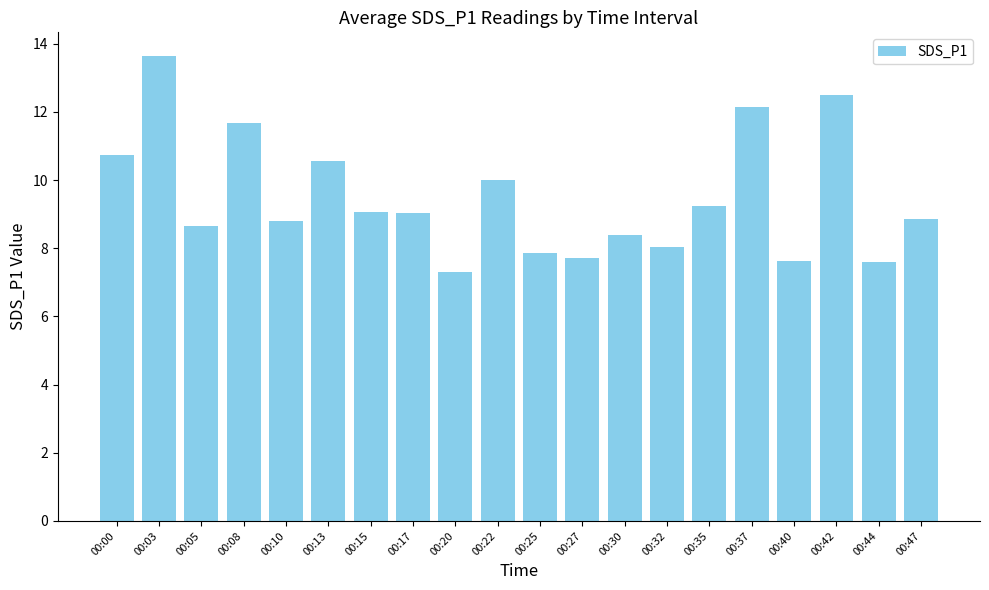

What is the sum of the values at 00:35 and 00:03?

22.9